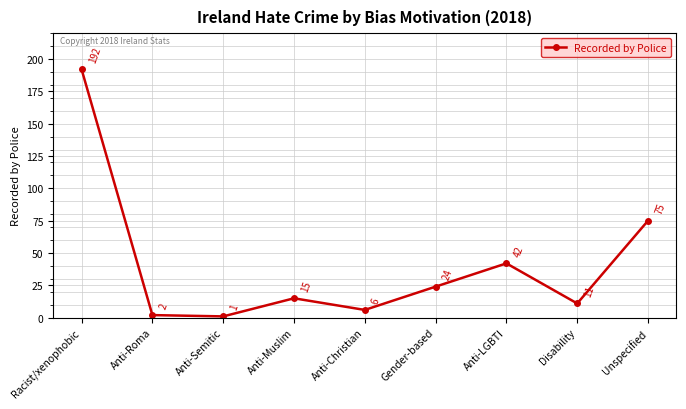

Rank the categories by value from highest to lowest.

Racist/xenophobic, Unspecified, Anti-LGBTI, Gender-based, Anti-Muslim, Disability, Anti-Christian, Anti-Roma, Anti-Semitic